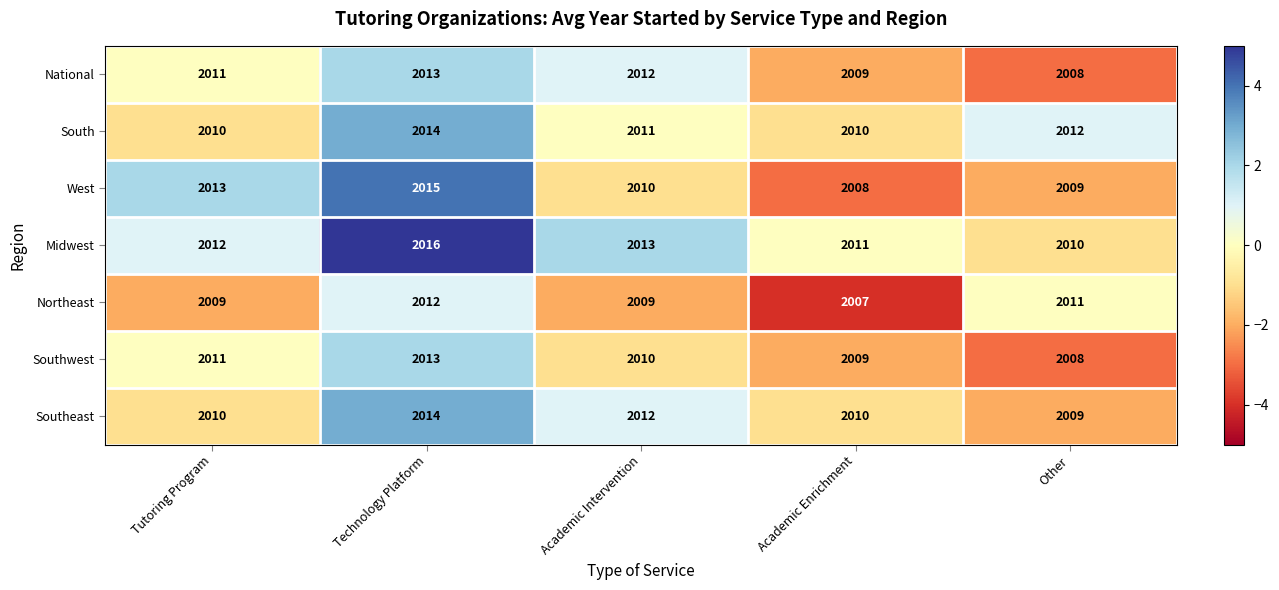

Between Academic Intervention and Other, which series saw the biggest shift?

National